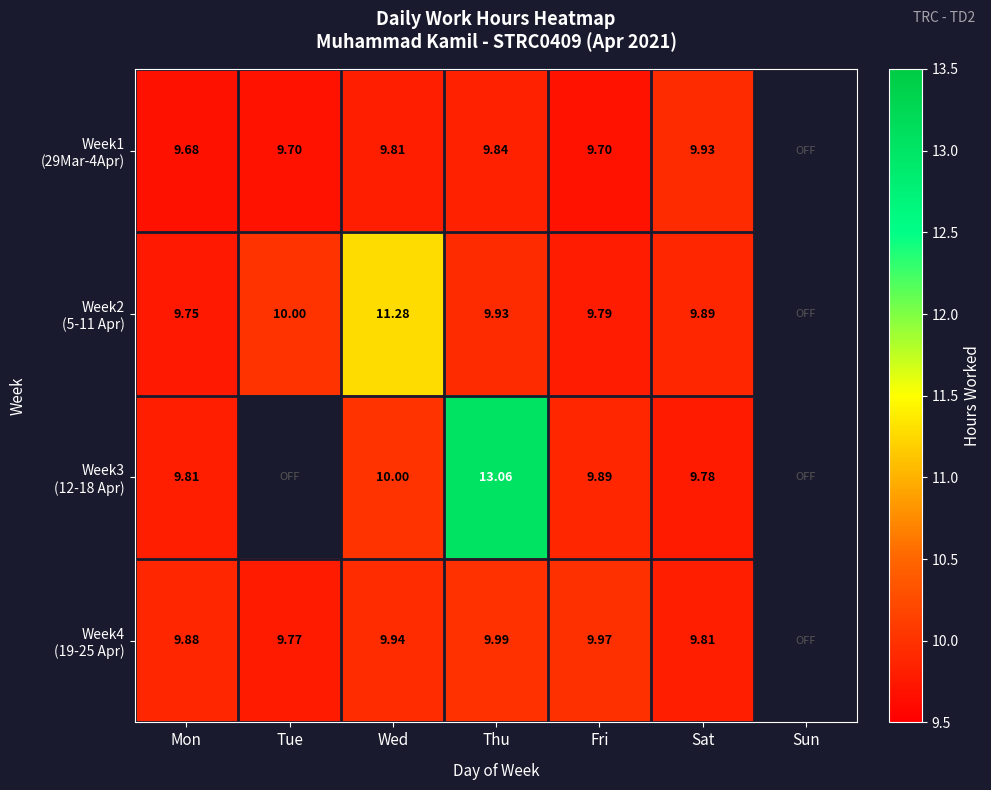

At Mon, list the series in order from largest to smallest.

Week4 (19-25 Apr), Week3 (12-18 Apr), Week2 (5-11 Apr), Week1 (29Mar-4Apr)